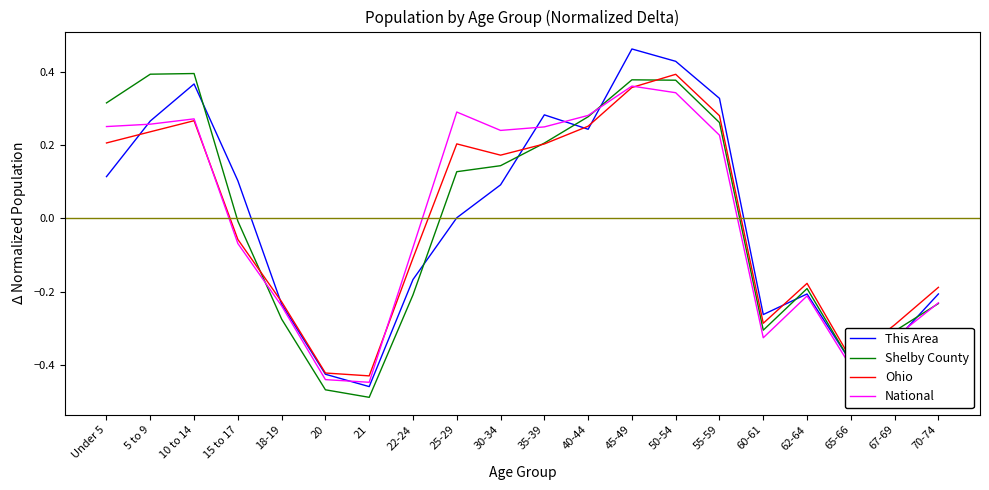

What are all the series names shown in the legend?

This Area, Shelby County, Ohio, National